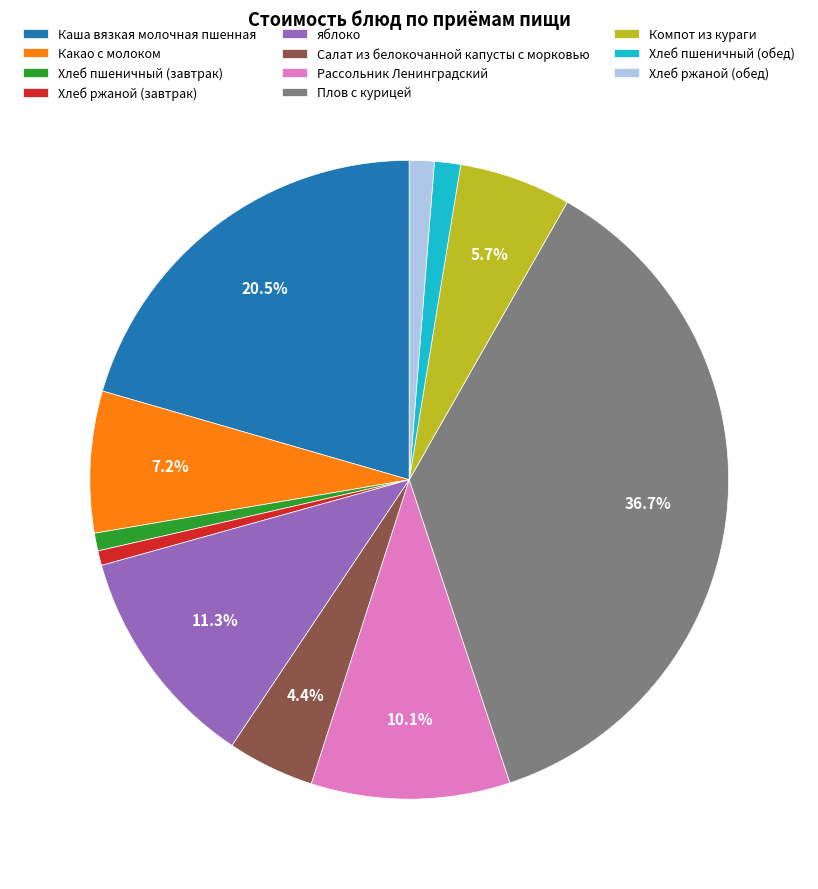

Is there any slice that represents more than half of the pie?

No